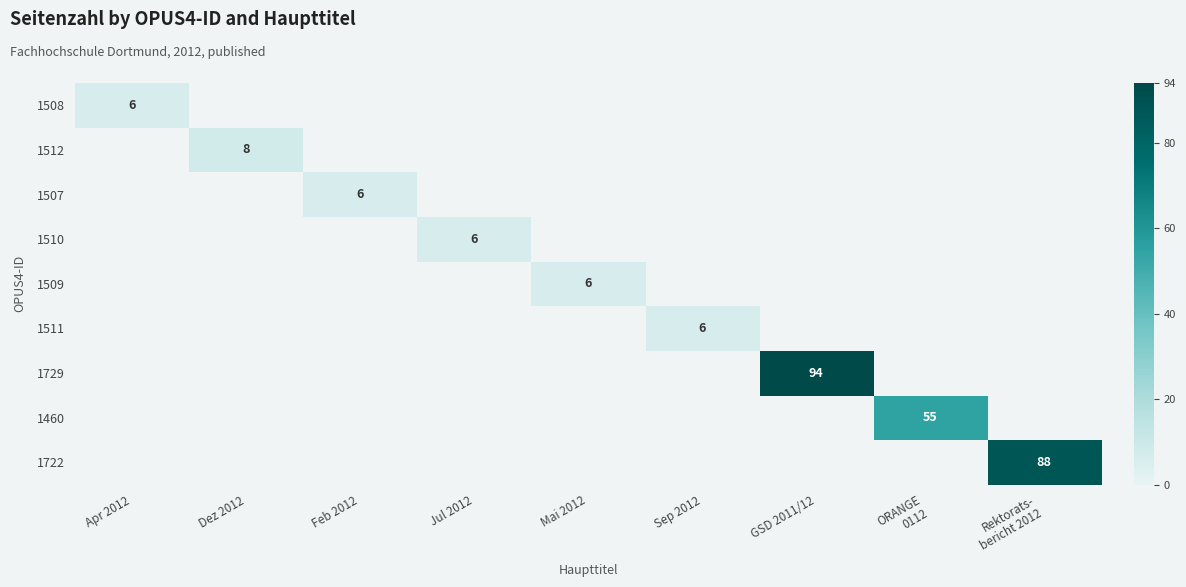

The 1509 series shows 9 at Mai 2012. True or false?

False